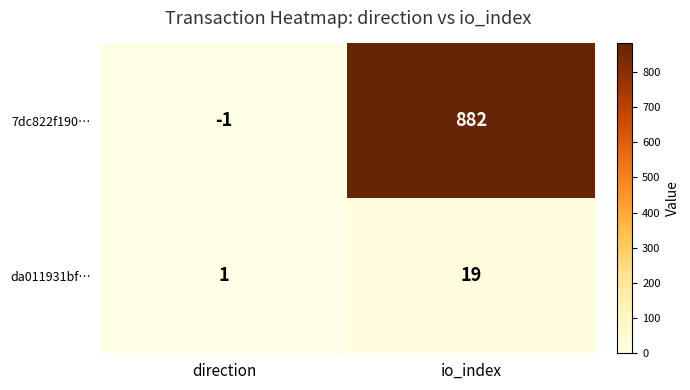

Reading right to left, what are all the values shown in this chart?

7dc822f190…: io_index=882	direction=-1
da011931bf…: io_index=19	direction=1